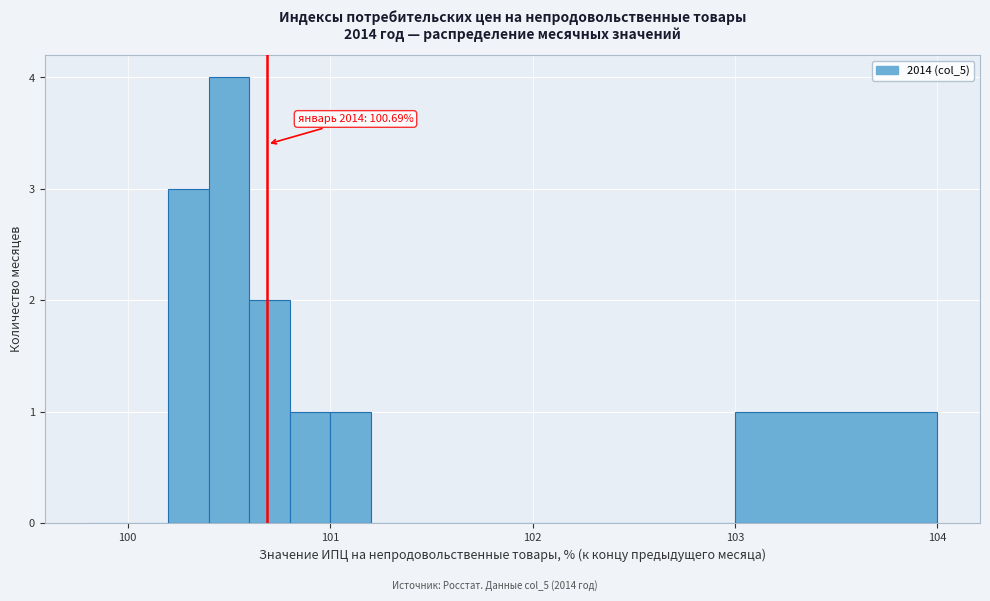

Around what value on the x-axis is the tallest bar? Give the approximate position of its centre, as read against the axis.

100.5